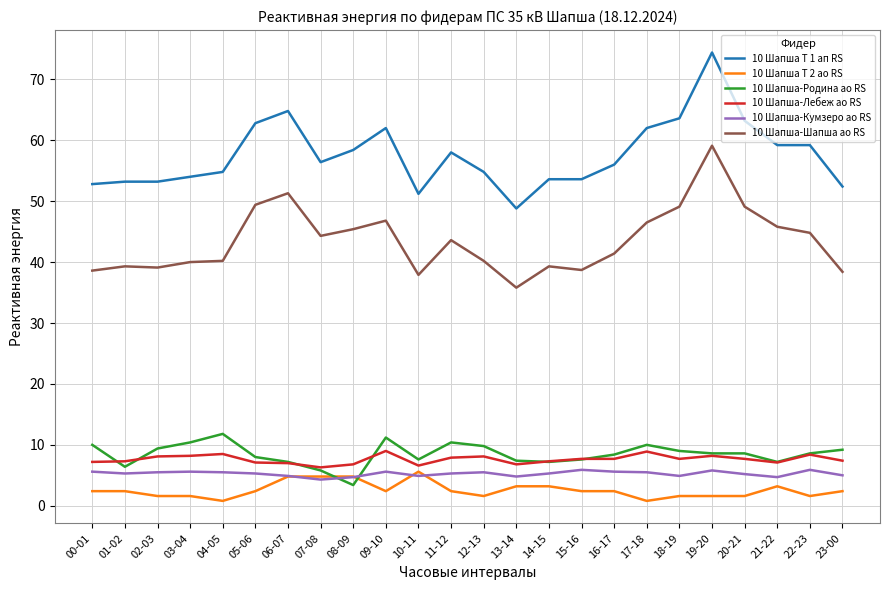

True or false: 10 Шапша Т 1 ап RS and 10 Шапша-Шапша ао RS intersect in this chart.

False